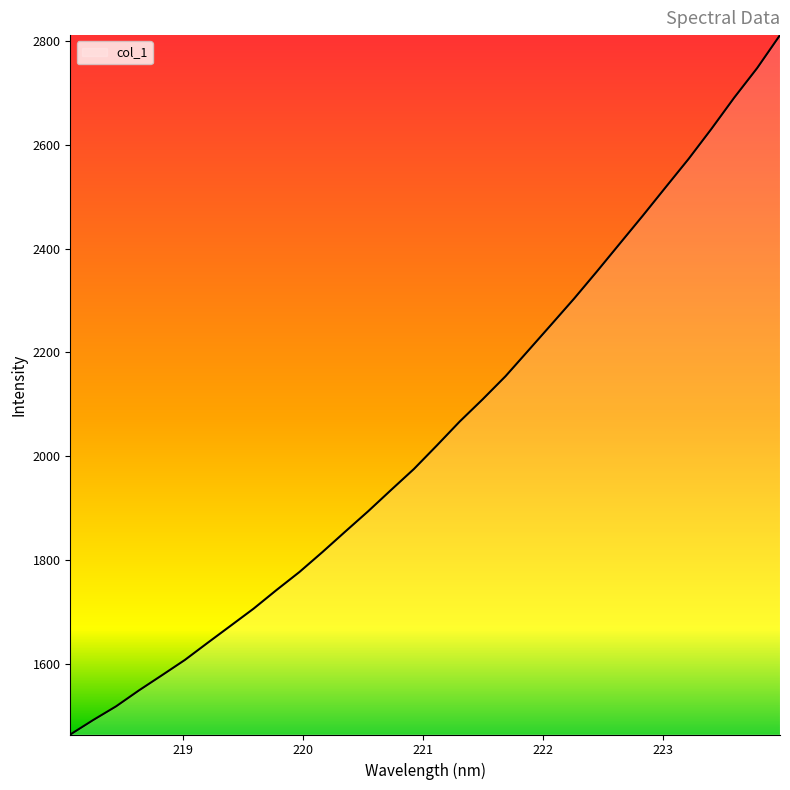

What is the difference between the maximum and minimum values?

1348.0